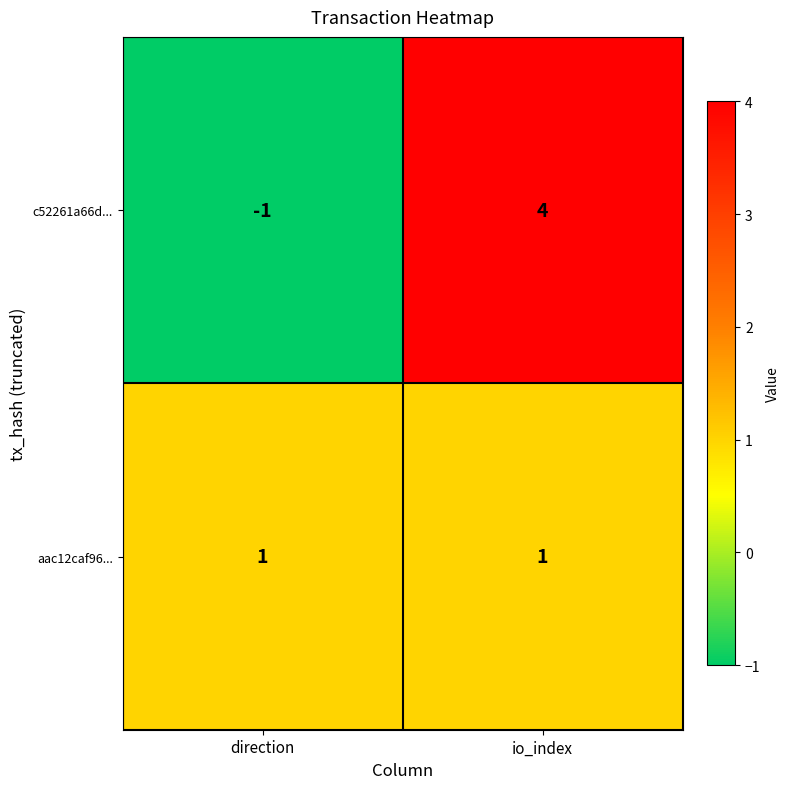

What is the difference between the maximum and minimum values in the c52261a66d... series?

5